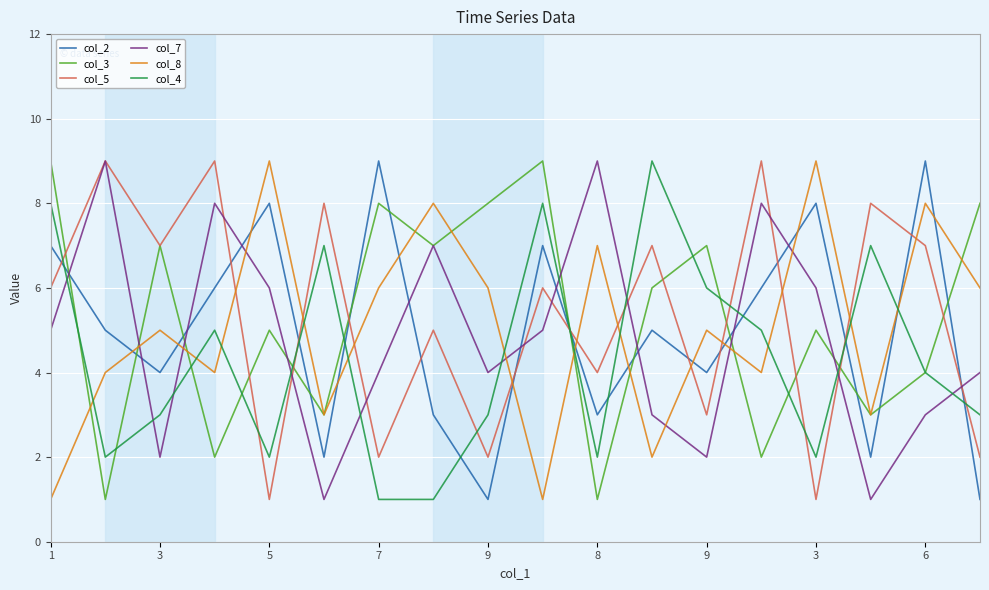

True or false: col_5 and col_2 cross at least once.

True